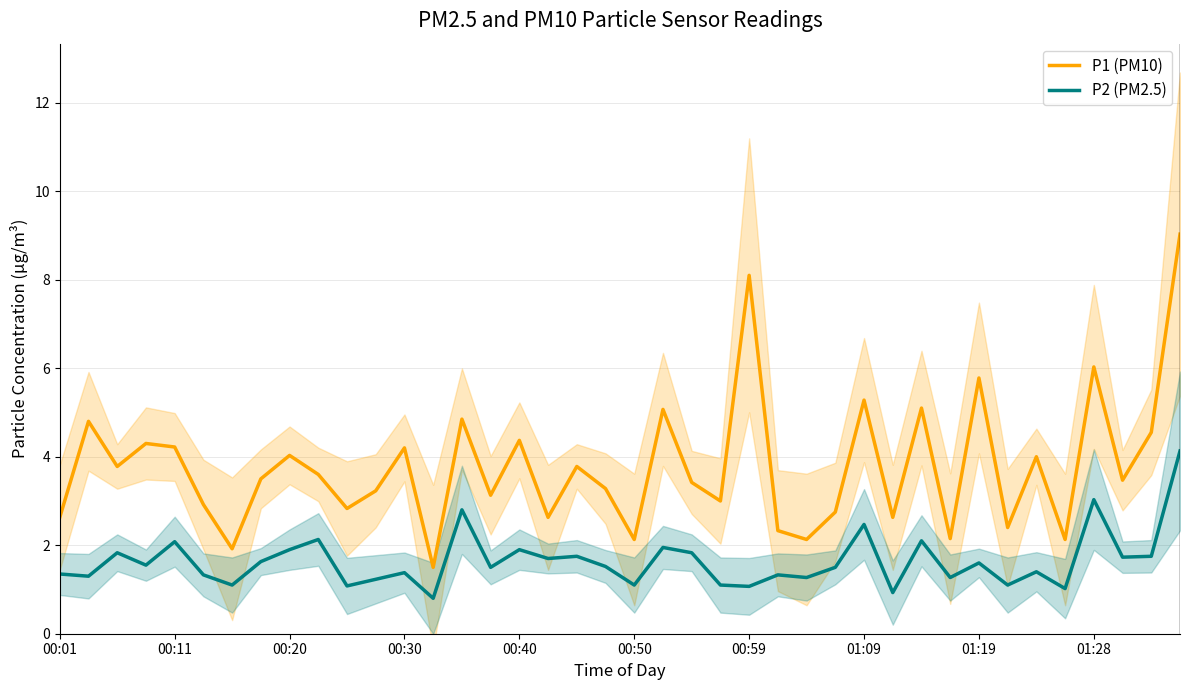

True or false: P2 (PM2.5) and P1 (PM10) intersect in this chart.

False